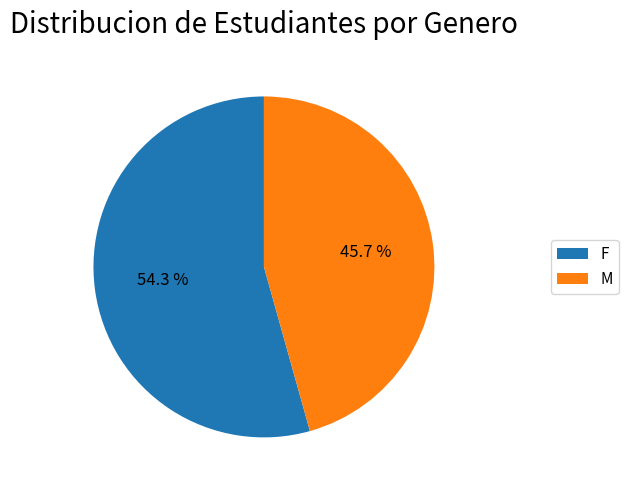

To the nearest percent, what percentage of the pie is M?

46%